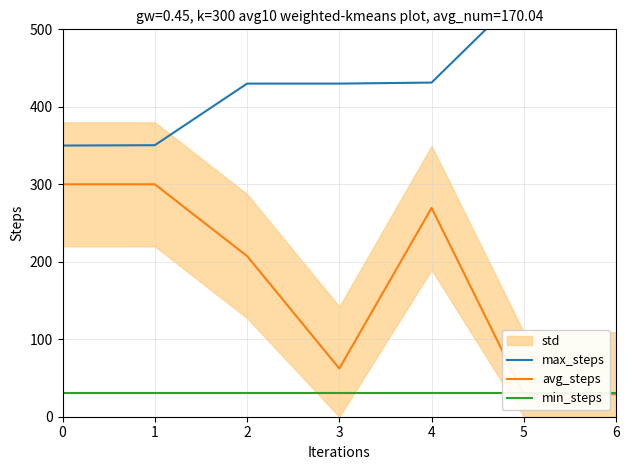

Rank the series by their average value, from lowest to highest.

min_steps, avg_steps, max_steps